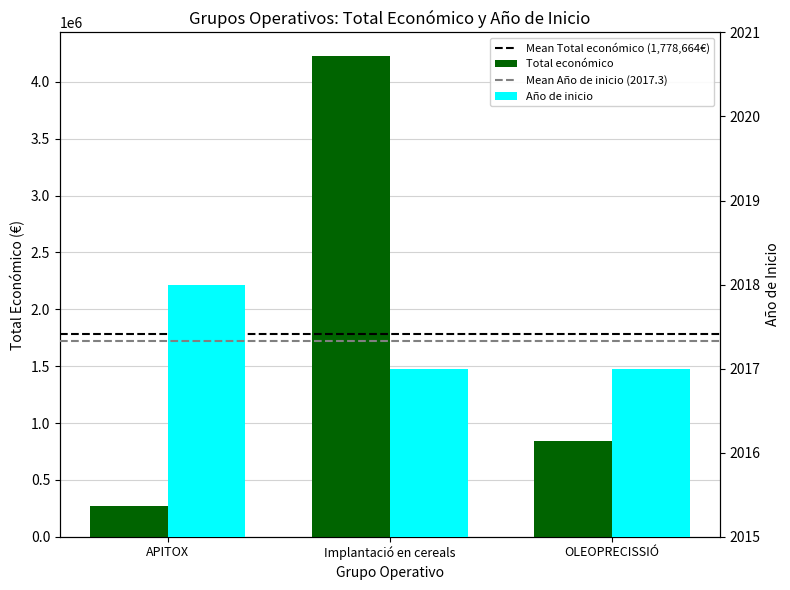

Count the number of categories in the chart.

3